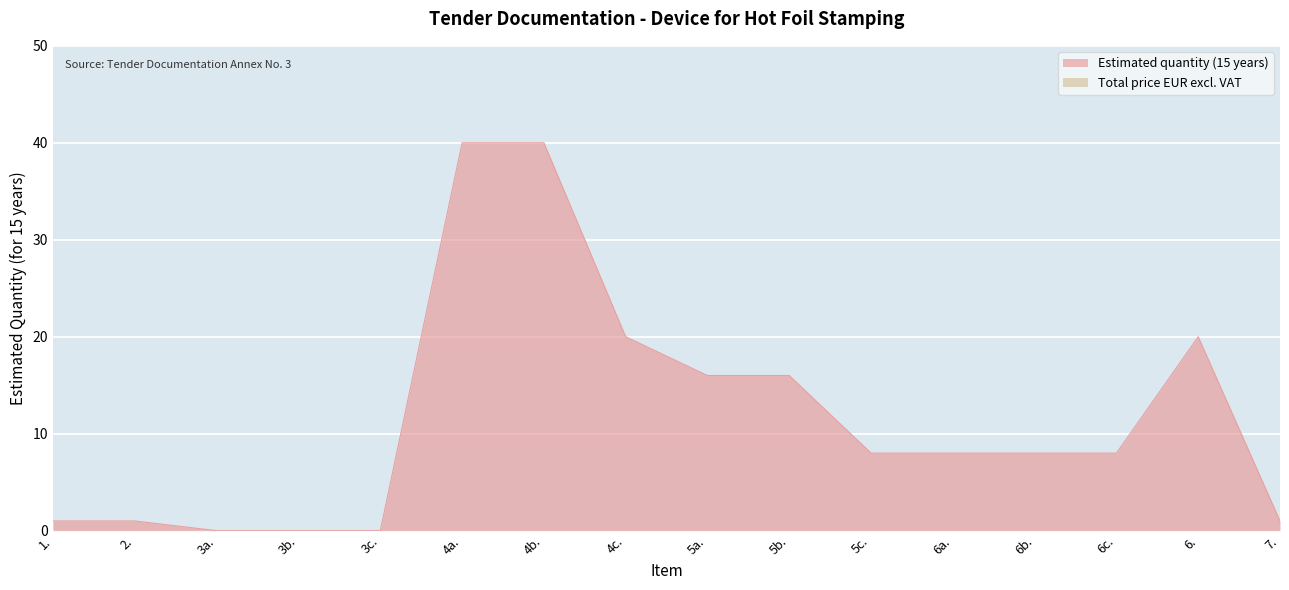

At which category does the chart reach its peak across all series?

4a.